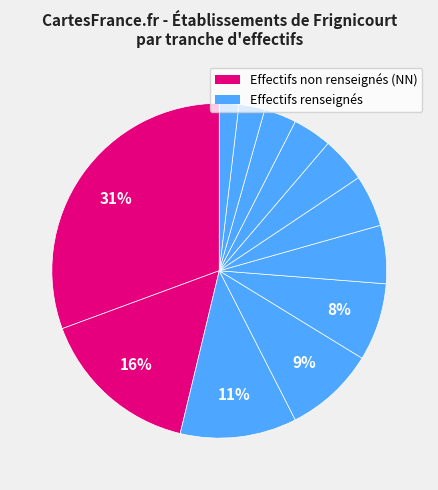

How many segments does this pie chart have?

12